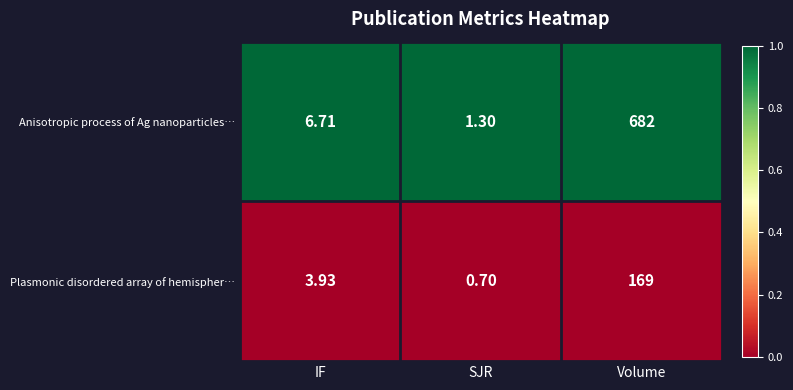

What is the maximum value shown in the chart?

682.0